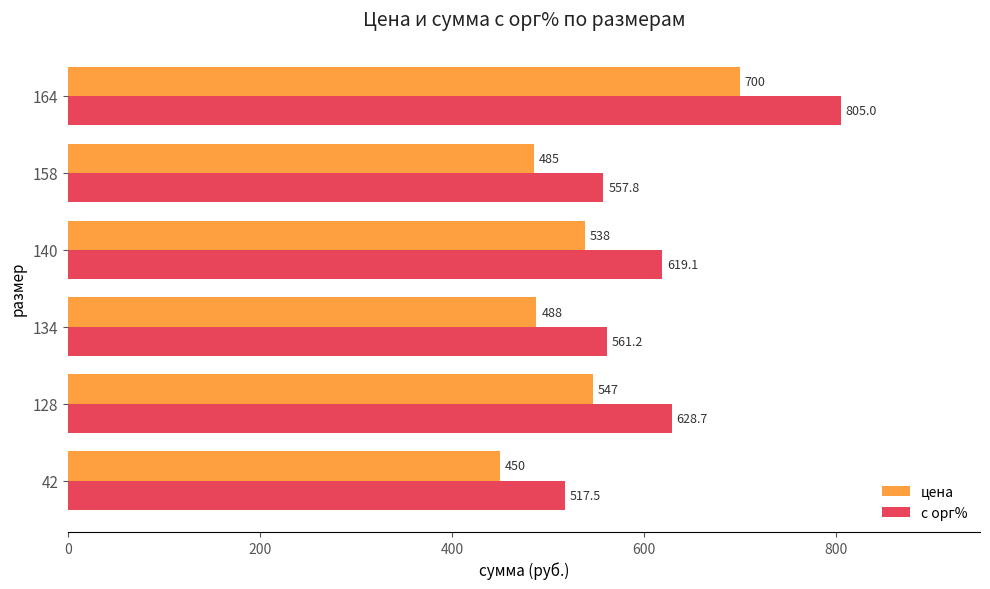

Is it true that с орг% equals 561.2 at 134?

True